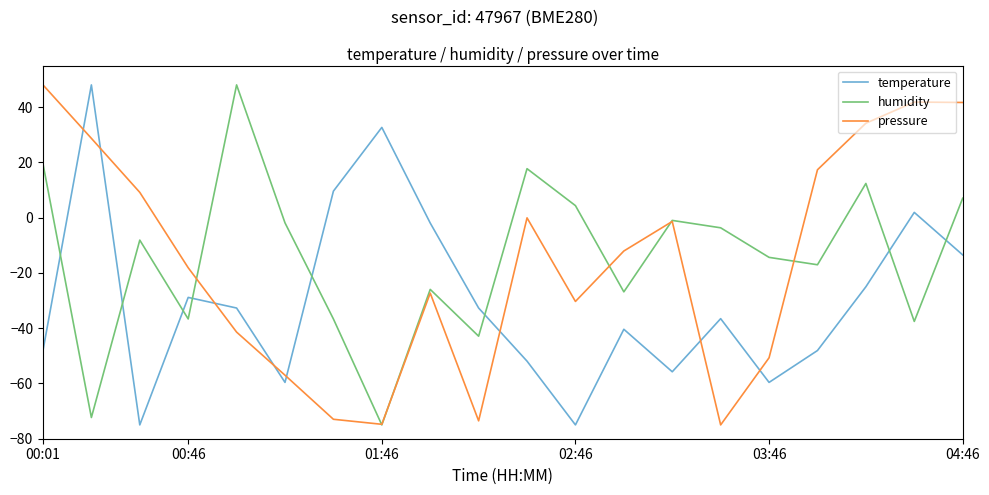

How many distinct data groups are displayed?

3